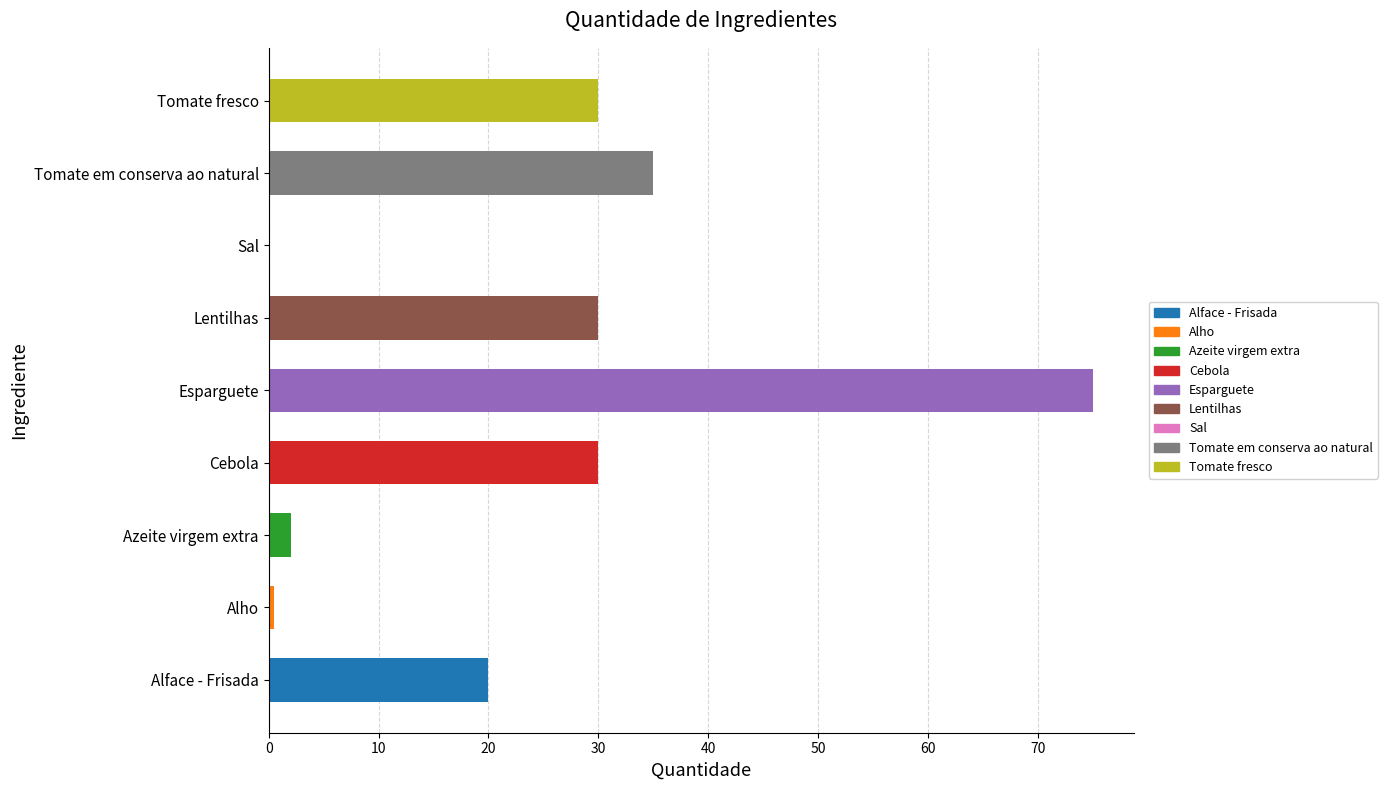

Reading bottom to top, extract all data points from this chart.

Alface - Frisada=20.0	Alho=0.5	Azeite virgem extra=2.0	Cebola=30.0	Esparguete=75.0	Lentilhas=30.0	Sal=0.1	Tomate em conserva ao natural=35.0	Tomate fresco=30.0